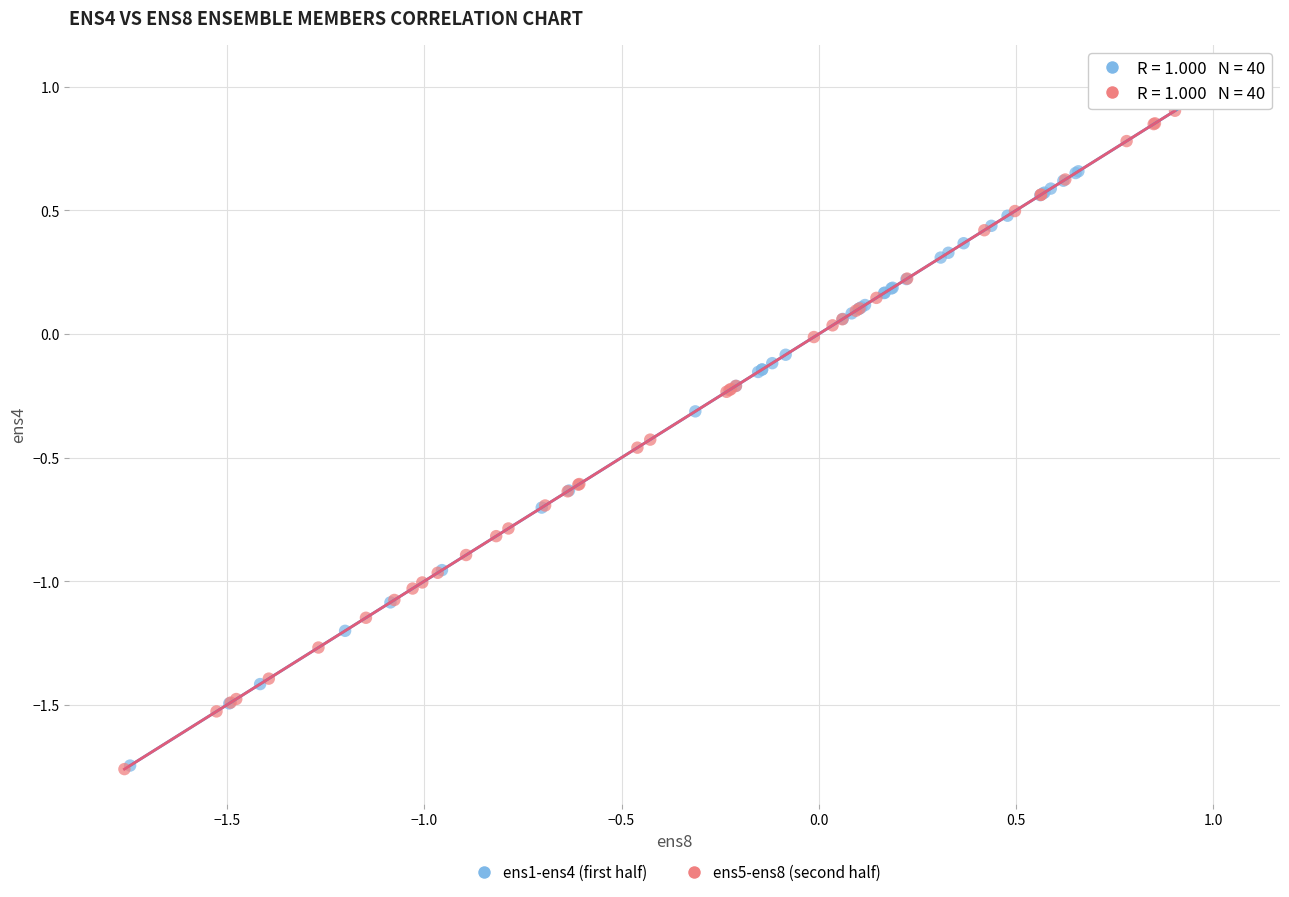

Which series contains the highest Y value?

ens1-ens4 (first half)